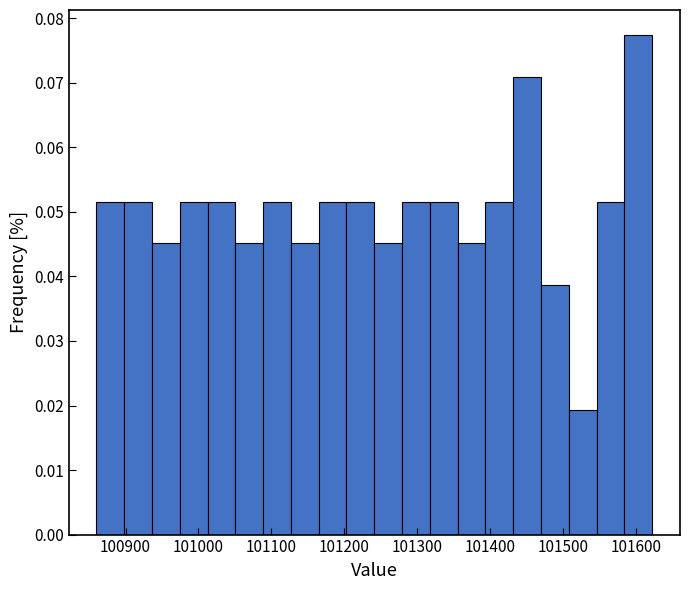

Around what value on the x-axis is the tallest bar? Give the approximate position of its centre, as read against the axis.

101600